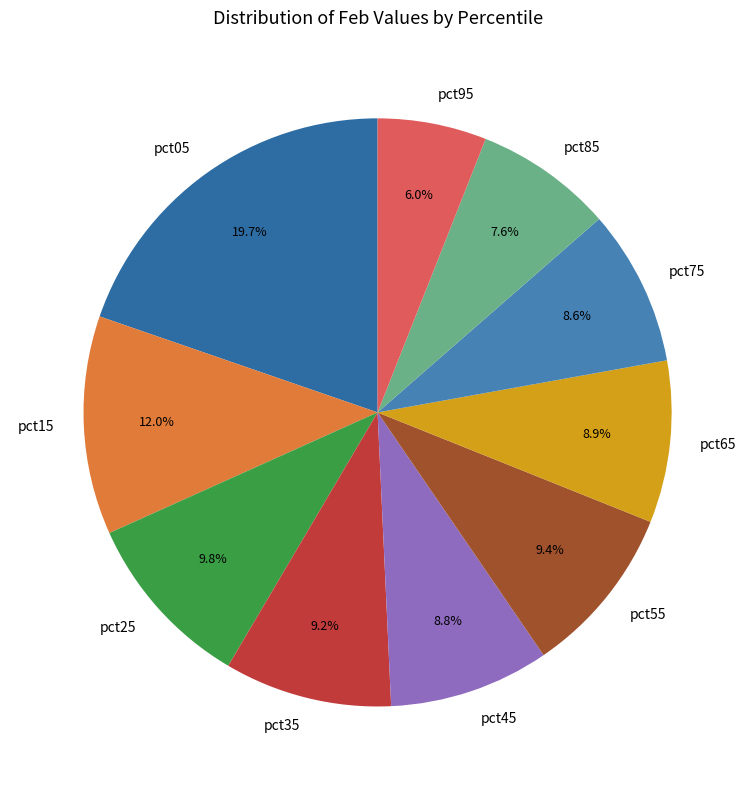

To the nearest percent, what portion does pct85 represent?

8%